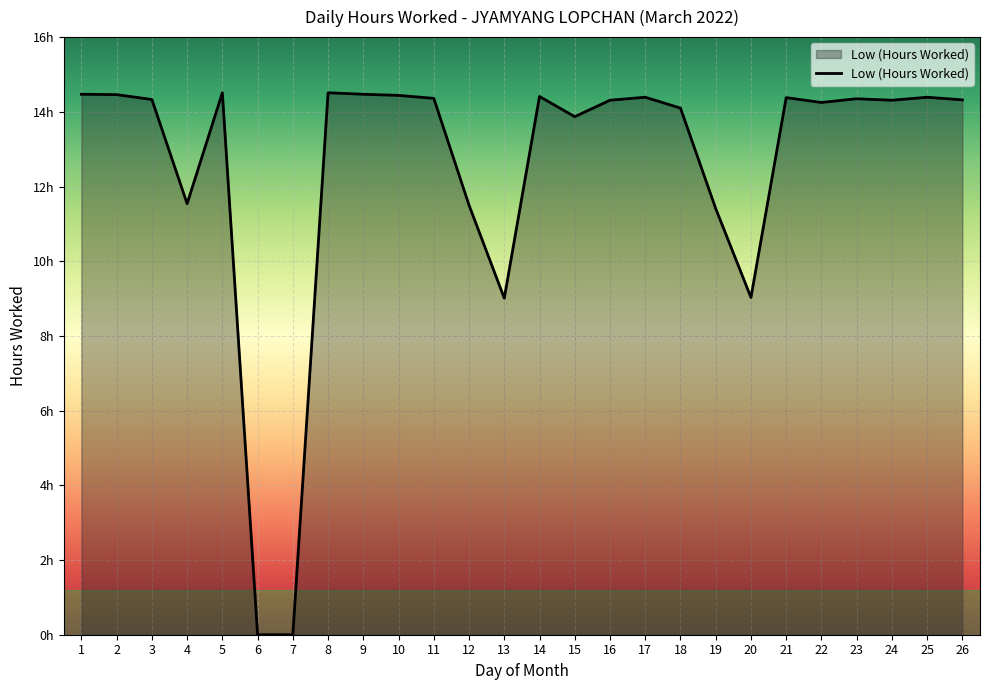

Where is the first local maximum?

5